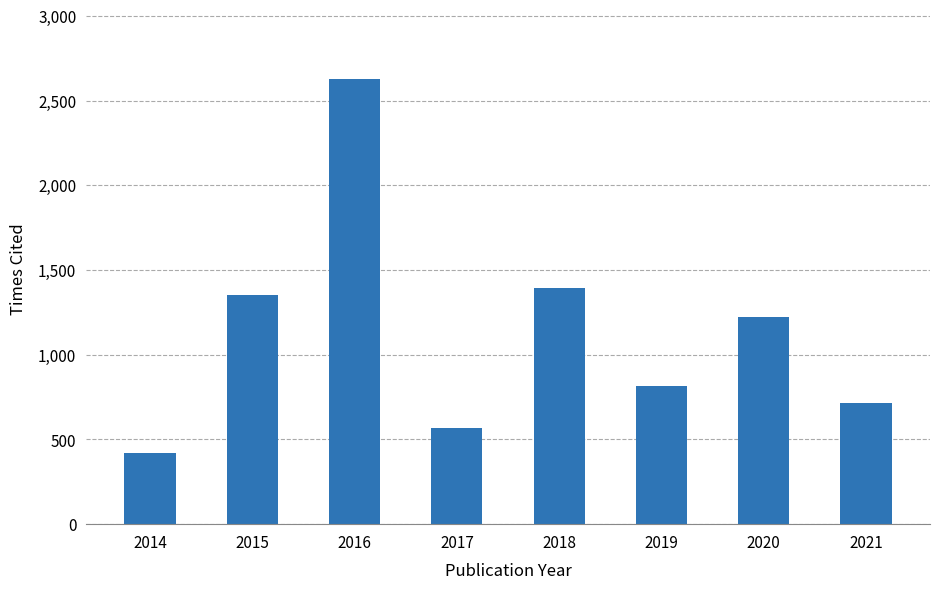

At which category does the chart reach its minimum across all series?

2014